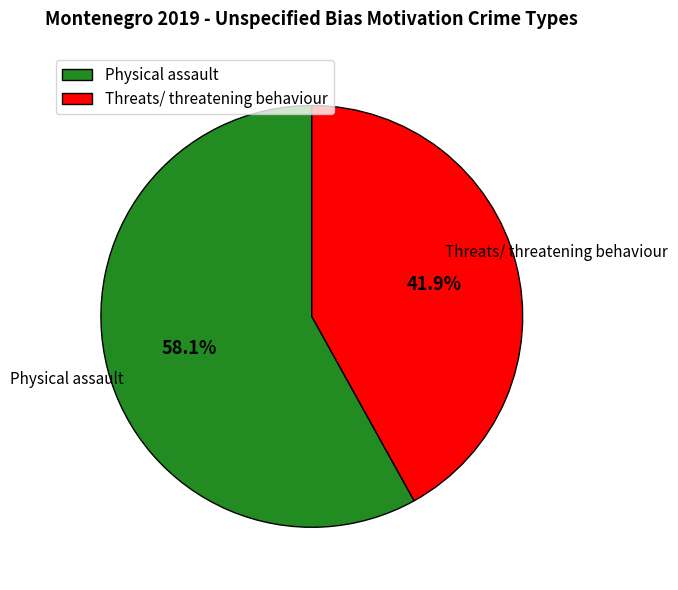

What is the ratio of the value at Threats/ threatening behaviour to the value at Physical assault?

0.7